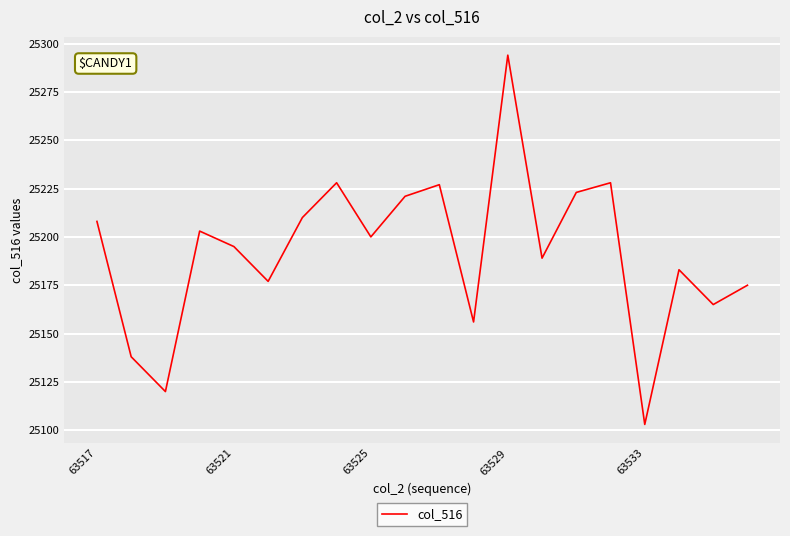

How many interior local peaks (higher than both neighbors) does the data have?

6